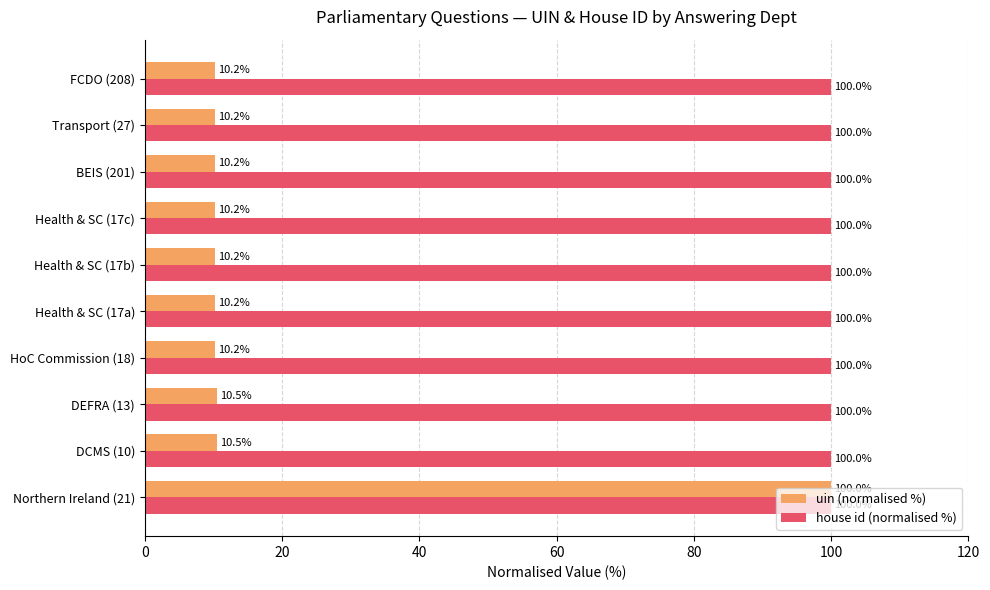

Which series has the widest spread of values?

uin (normalised %)